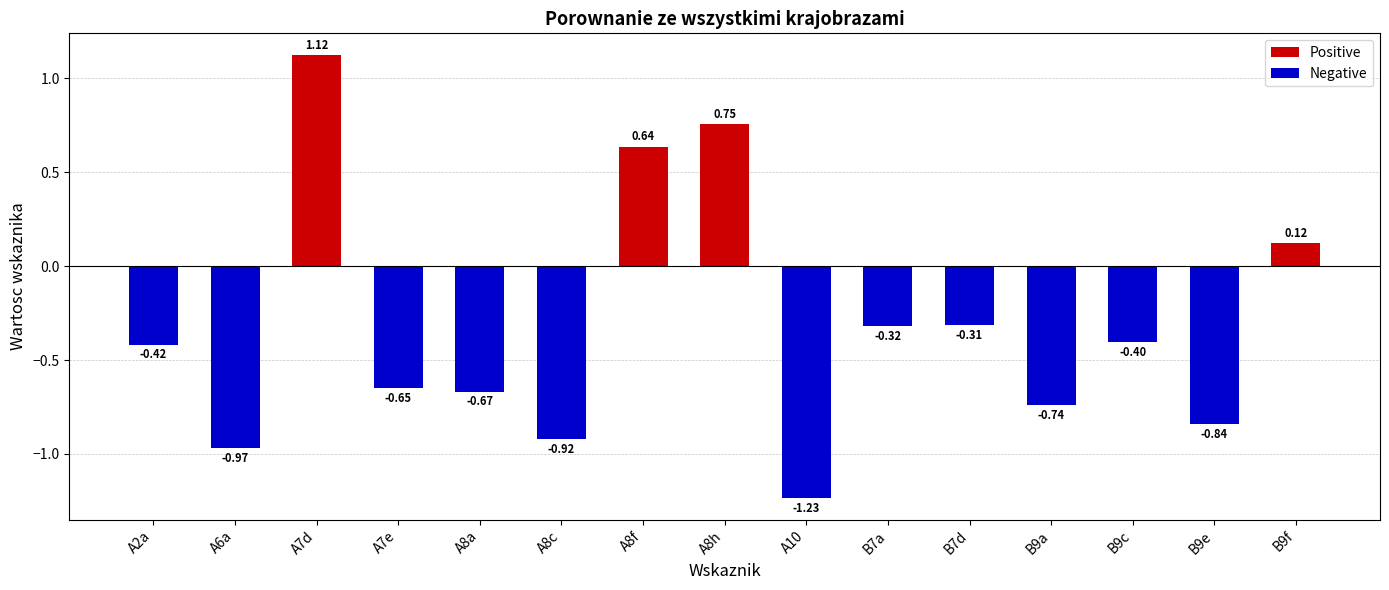

What is the difference between the maximum and minimum values?

2.4